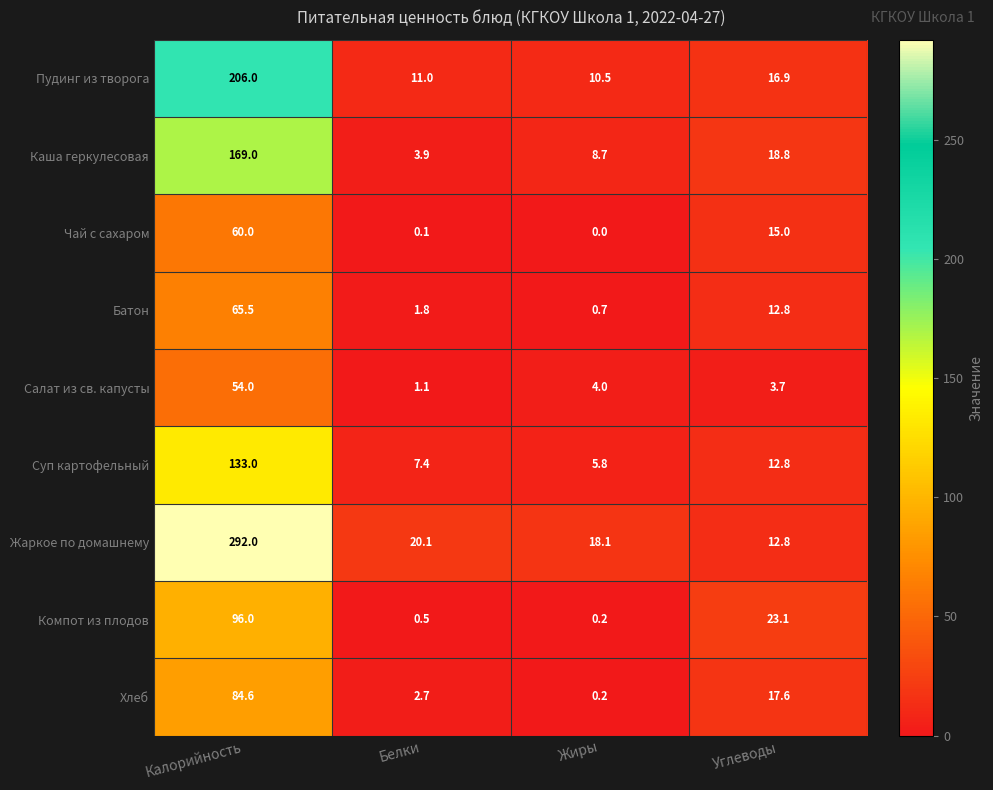

Is it true that Чай с сахаром equals 0.0 at Жиры?

True